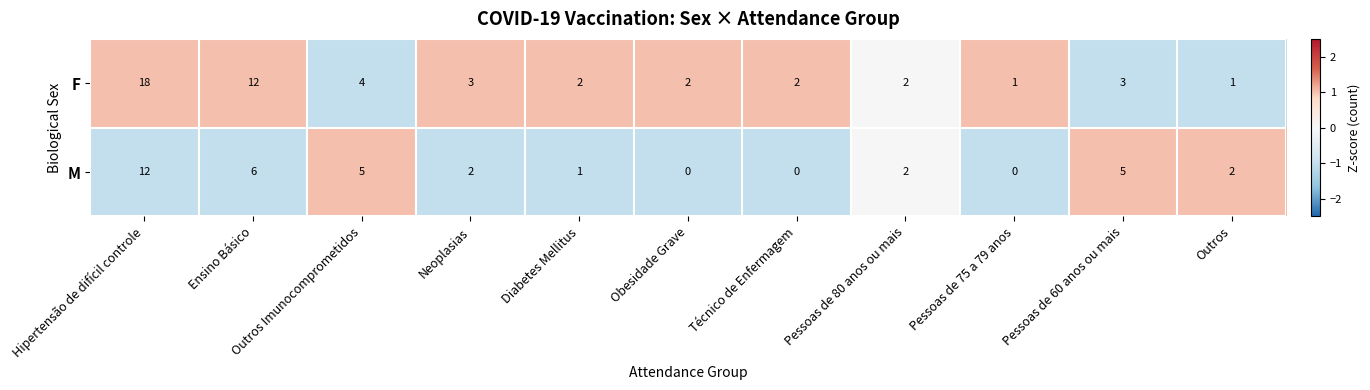

Where is F nearest to the value 9?

Ensino Básico